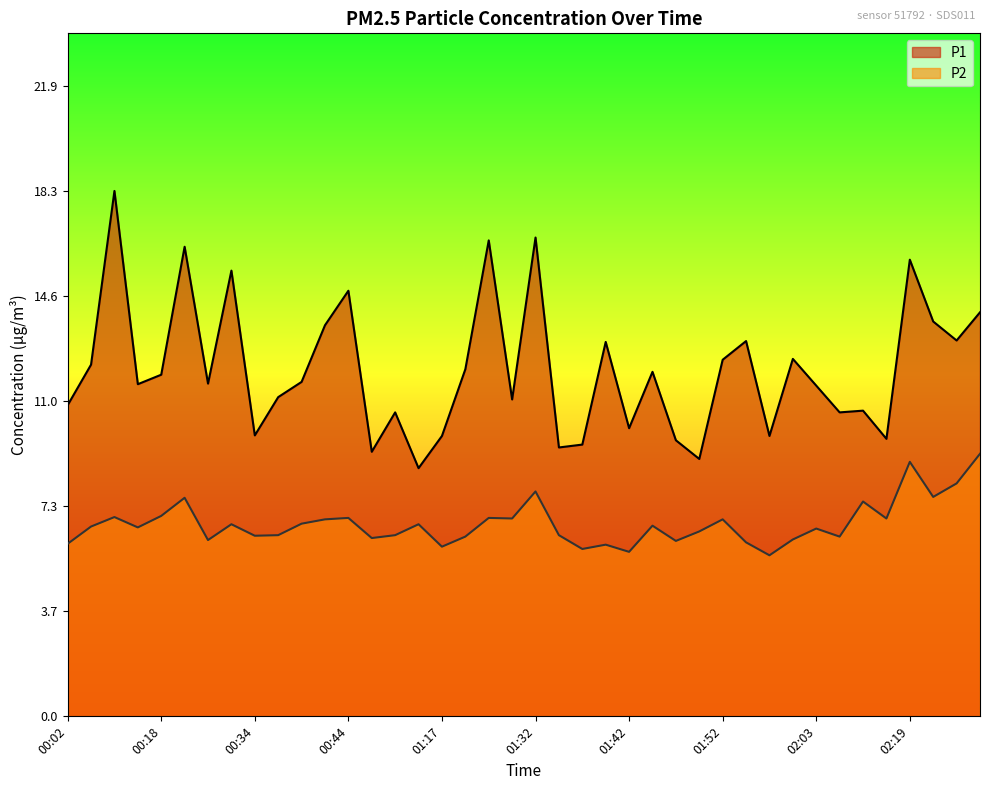

Reading left to right, transcribe all the data shown in this chart.

P1: 10.8	12.2	18.3	11.6	11.9	16.3	11.6	15.5	9.8	11.1	11.6	13.6	14.8	9.2	10.6	8.6	9.8	12.1	16.6	11.0	16.6	9.3	9.4	13.0	10.0	12.0	9.6	8.9	12.4	13.1	9.8	12.4	11.5	10.6	10.6	9.7	15.9	13.7	13.1	14.1
P2: 6.0	6.6	6.9	6.6	7.0	7.6	6.1	6.7	6.3	6.3	6.7	6.8	6.9	6.2	6.3	6.7	5.9	6.2	6.9	6.9	7.8	6.3	5.8	6.0	5.7	6.6	6.1	6.4	6.8	6.0	5.6	6.2	6.5	6.2	7.5	6.9	8.8	7.6	8.1	9.1